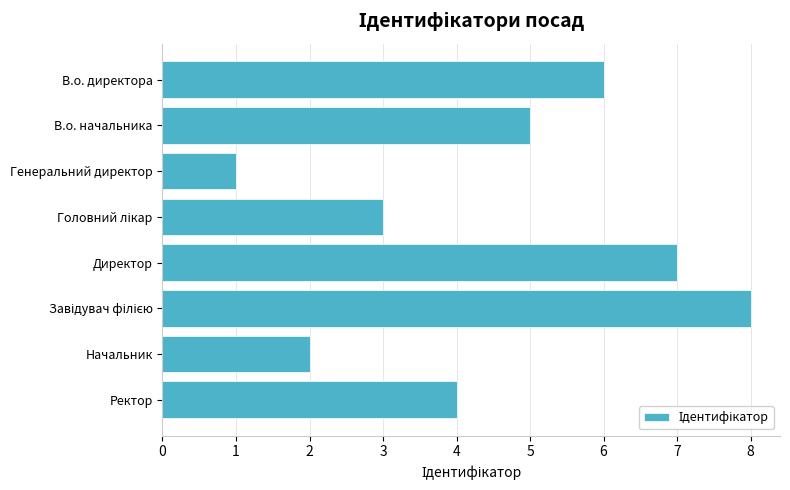

What is the greatest value displayed?

8